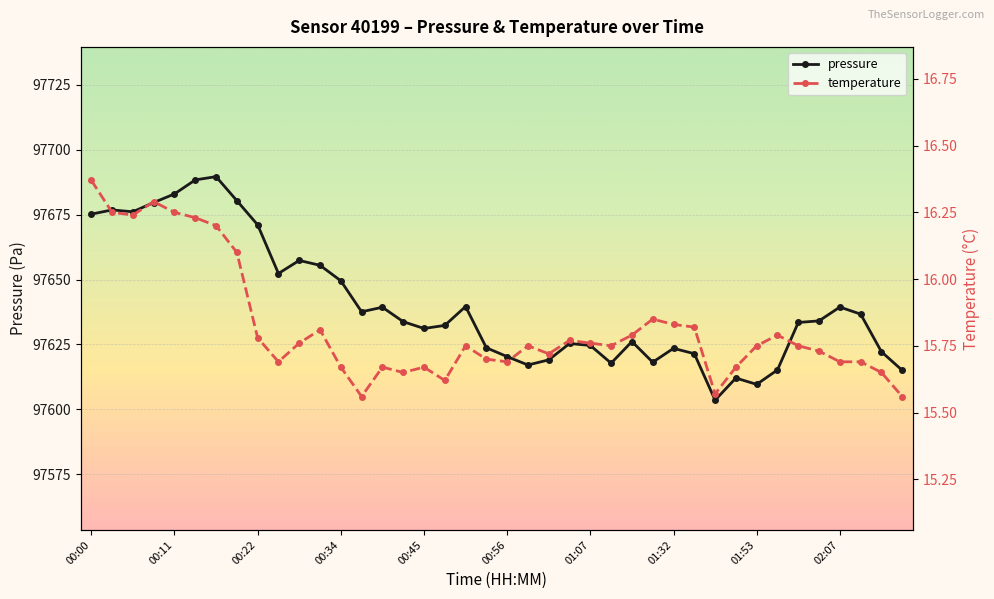

True or false: pressure has a value of 97633.4 at 34.

True